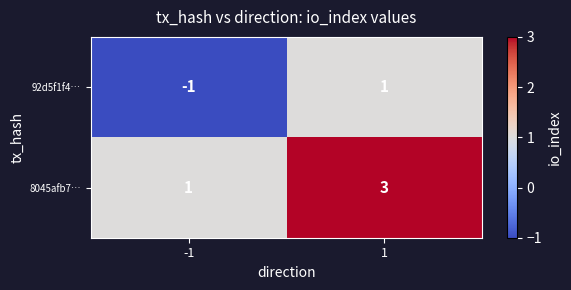

What is the greatest value displayed?

3